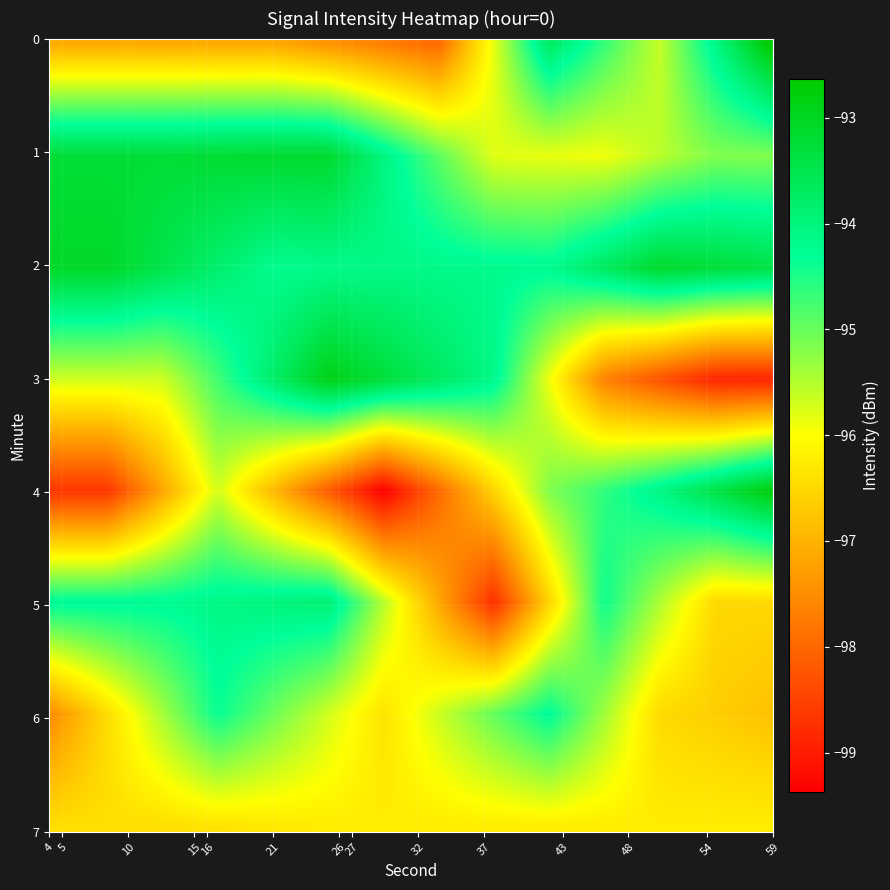

Count the number of data series in this chart.

8